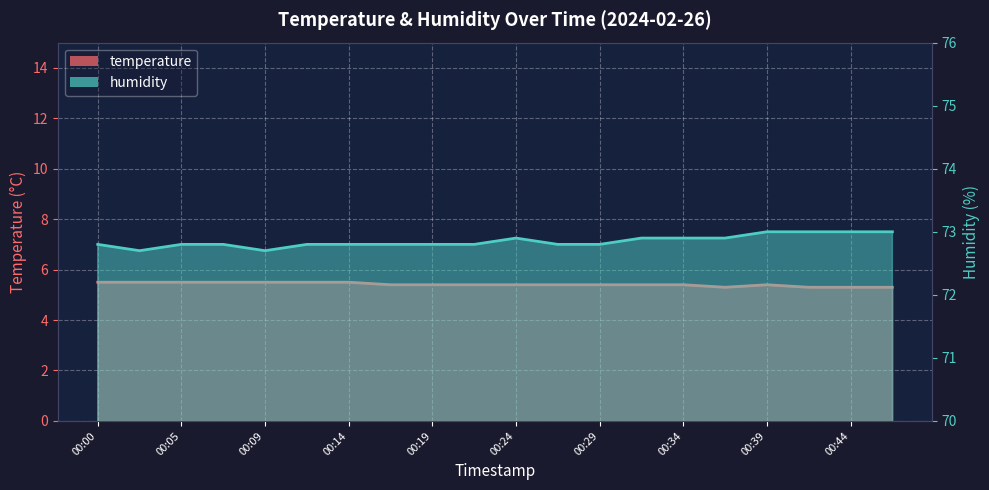

Is it true that temperature equals 5.4 at 00:39?

True